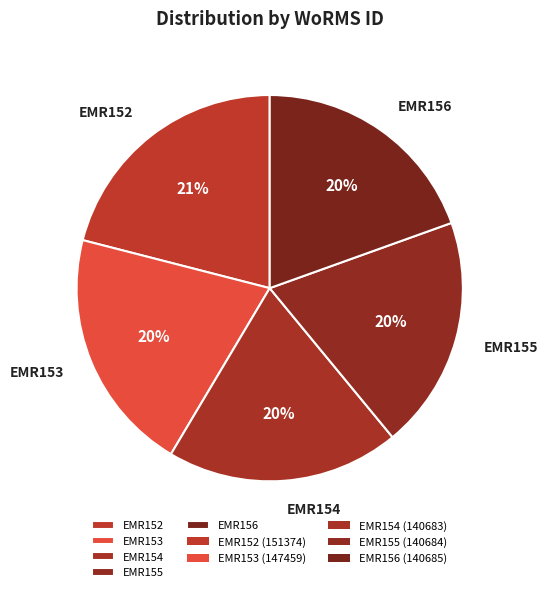

Is it true that EMR155 is 20% of the pie?

True